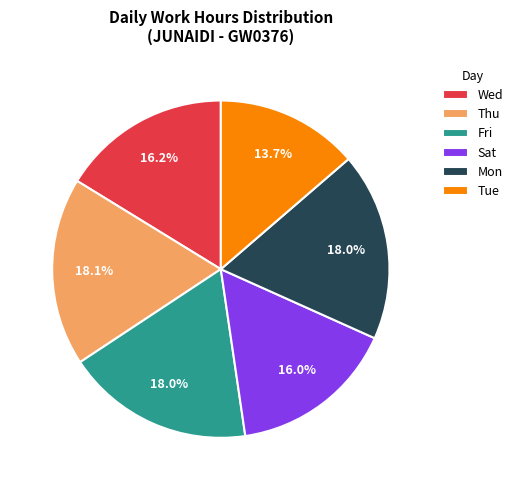

Count the number of slices in the pie.

6